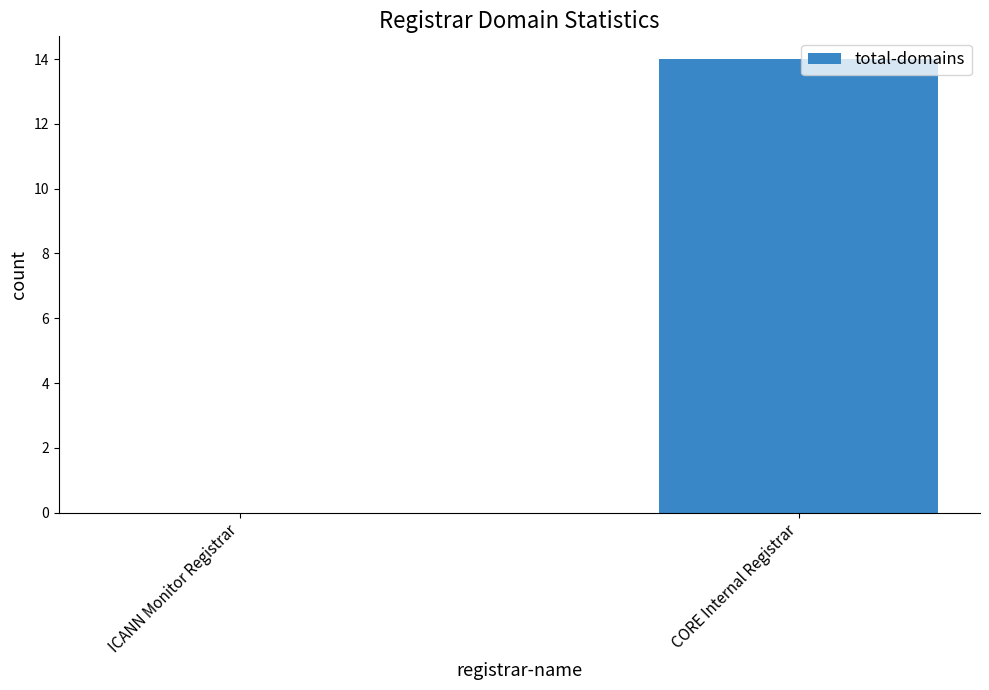

What is the sum of the values at CORE Internal Registrar and ICANN Monitor Registrar?

14